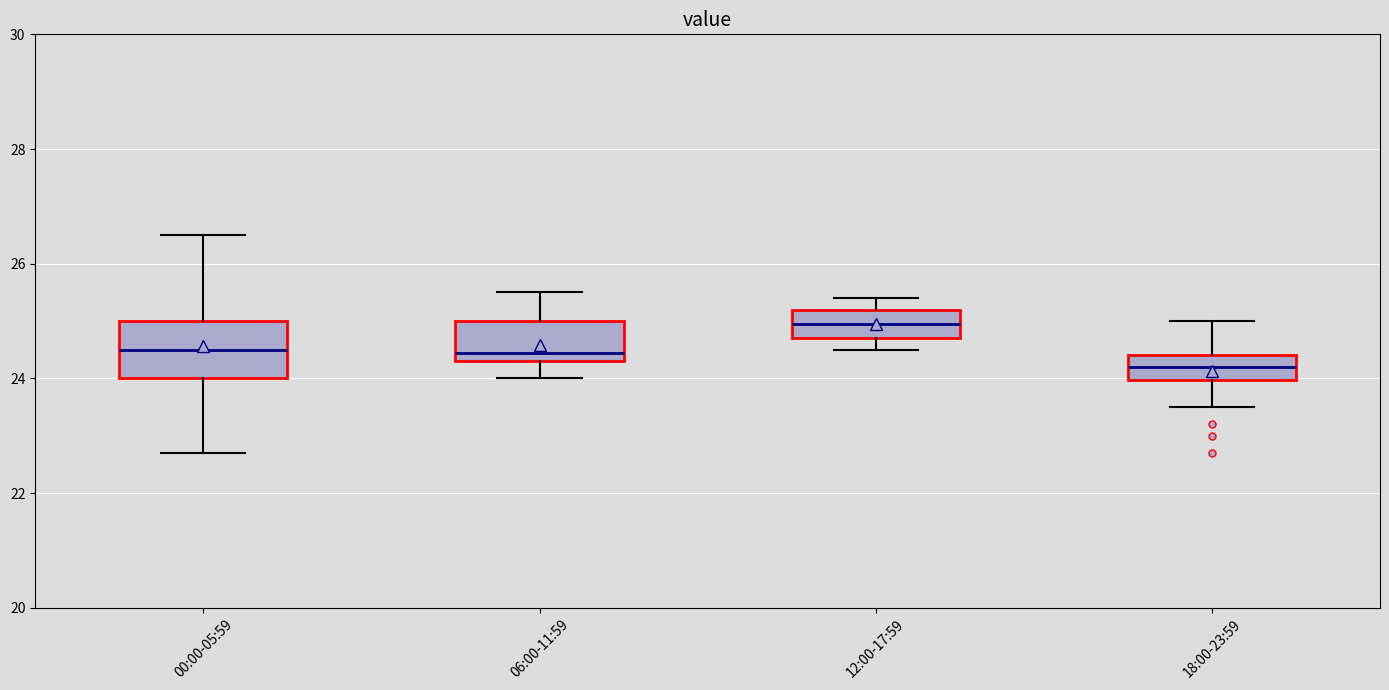

Which box's median line is the lowest?

18:00-23:59